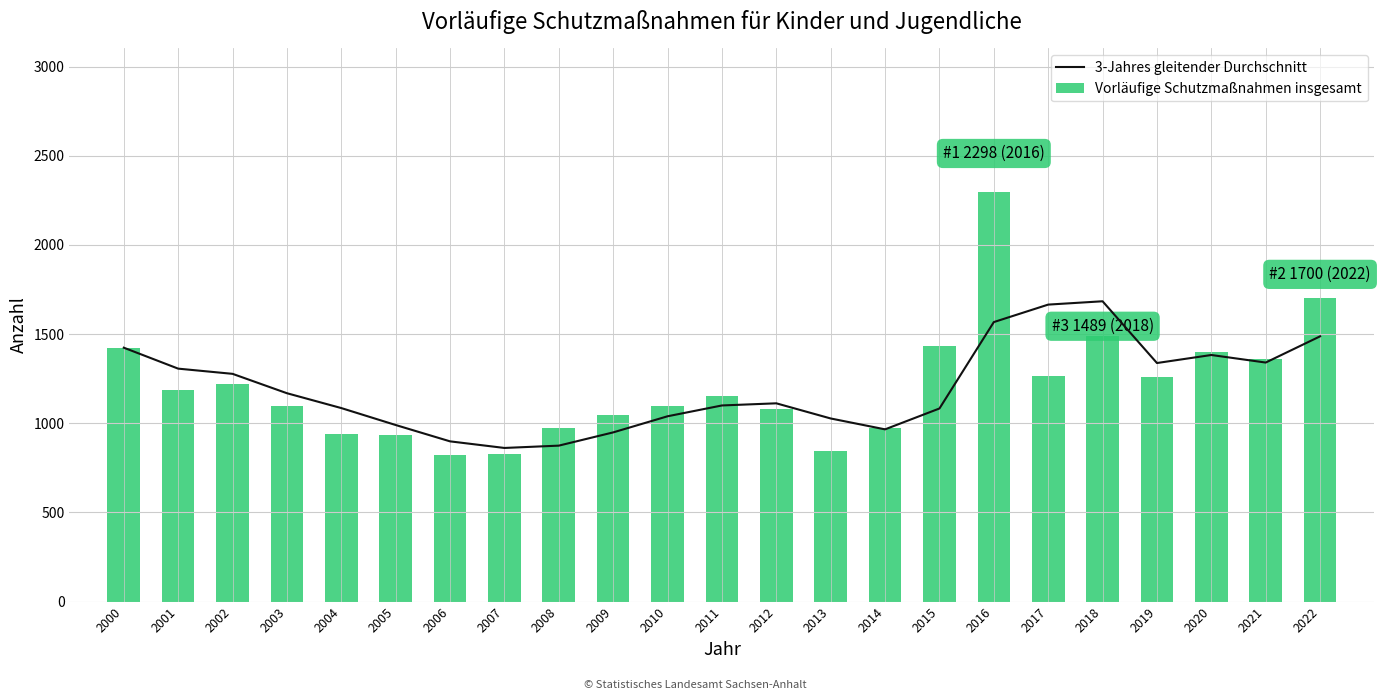

Does the chart contain stacked bars?

No